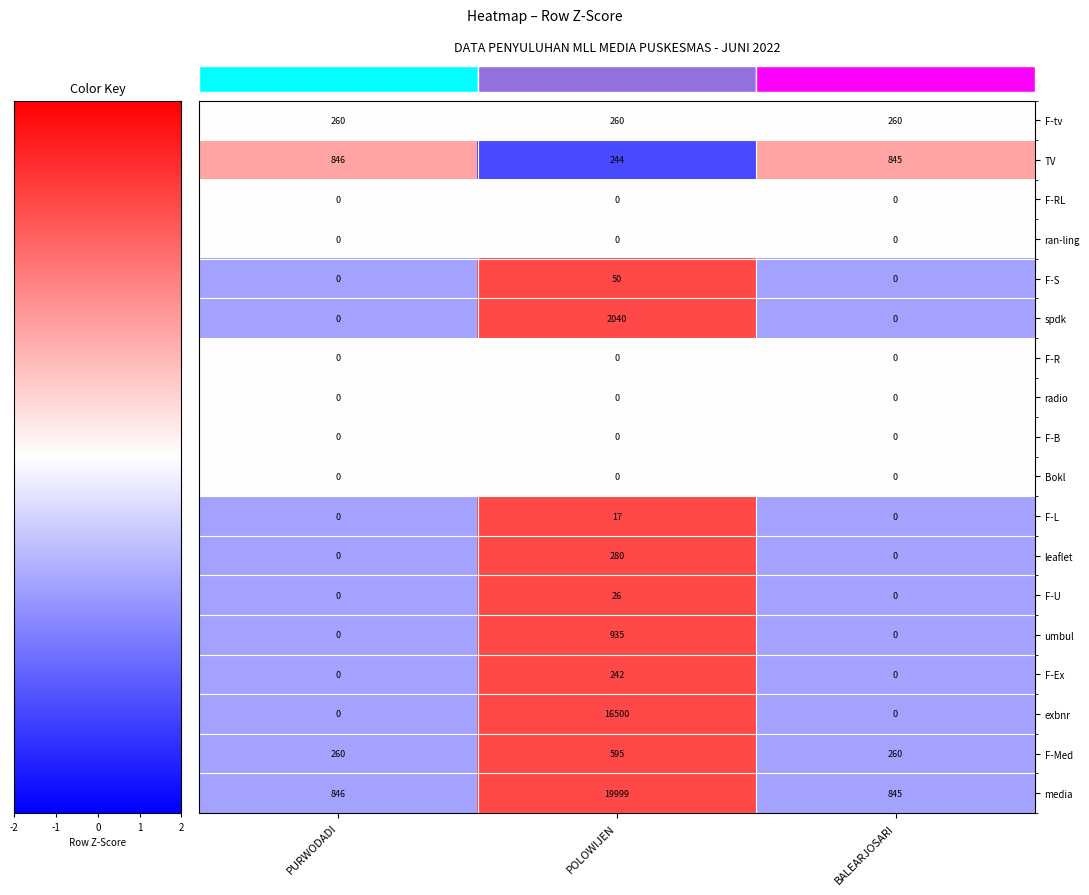

What is the spread (max minus min) of values at PURWODADI?

846